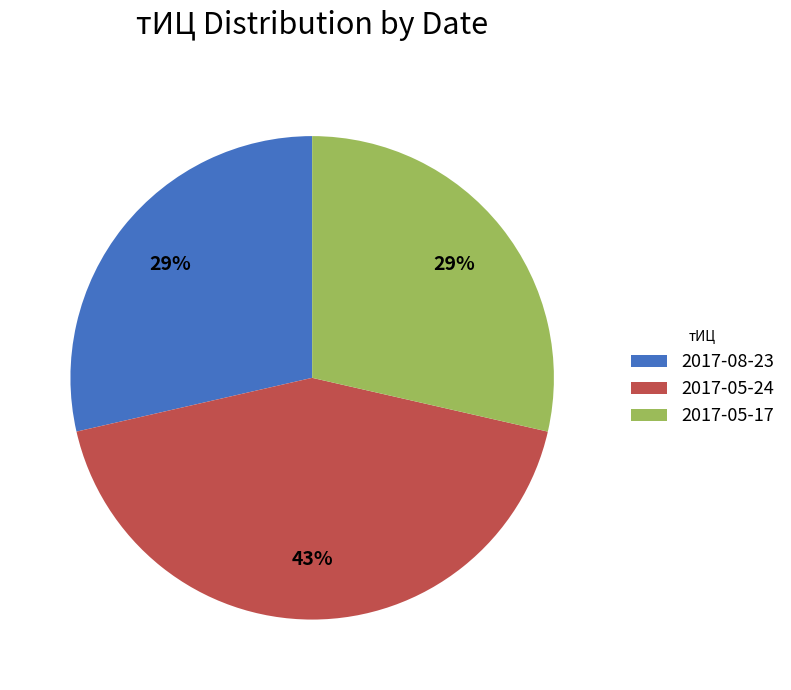

Is it true that 2017-05-24 is 32% of the pie?

False